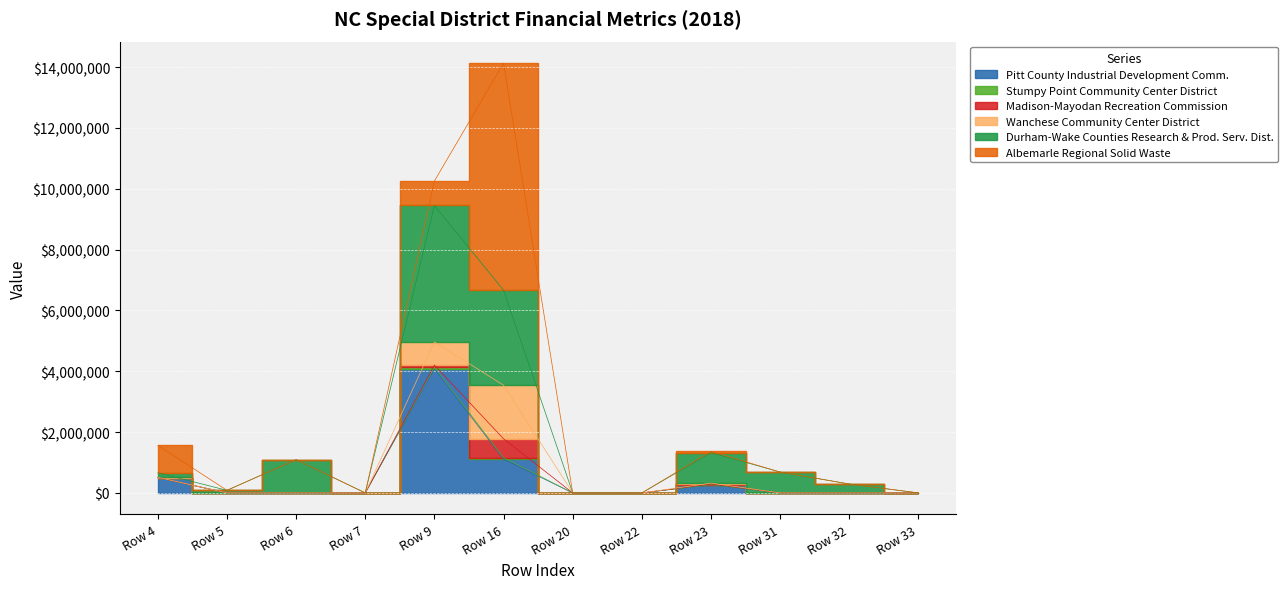

The Pitt County Industrial Development Comm. series shows 6993037 at 9. True or false?

False